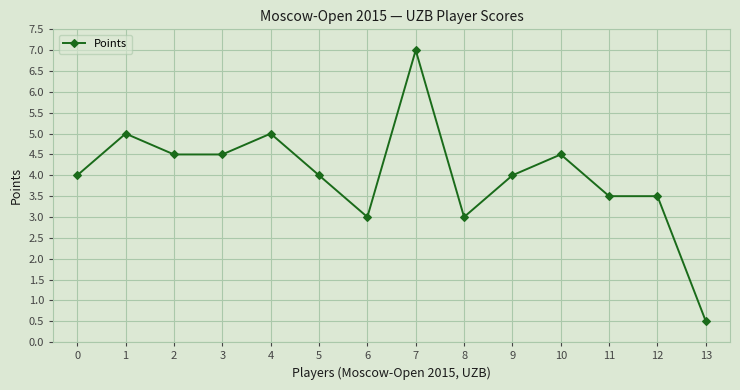

How many categories are shown in the chart?

14